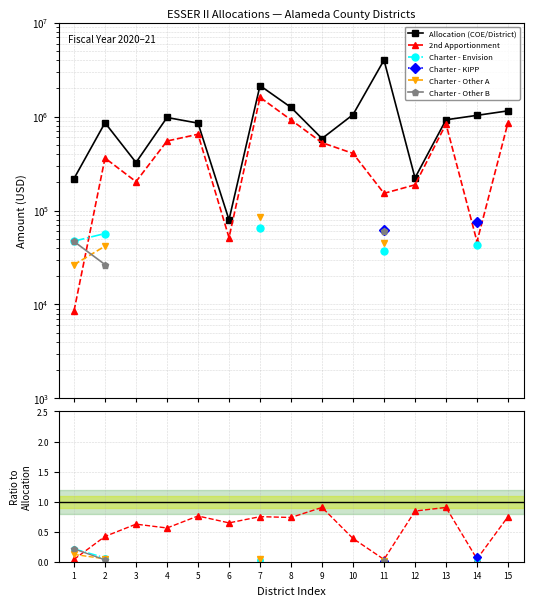

What is the highest value of the 2nd Apportionment series?

0.9